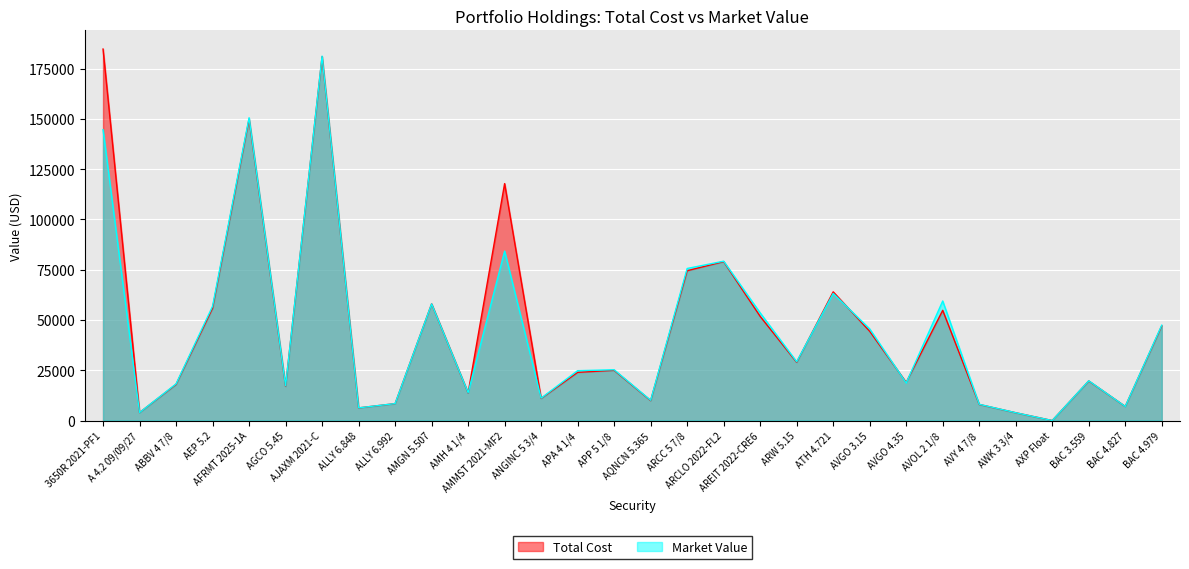

Count the number of categories in the chart.

30